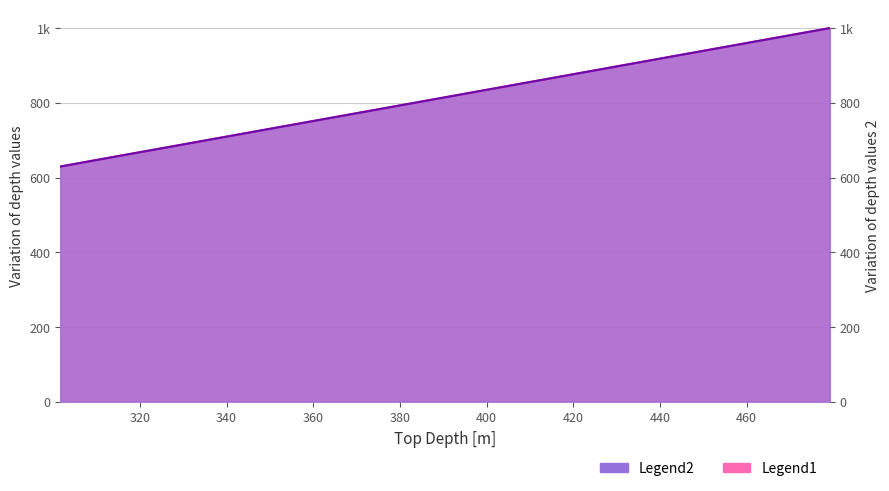

True or false: Bottom Depth [m] and Top Depth [m] intersect in this chart.

False